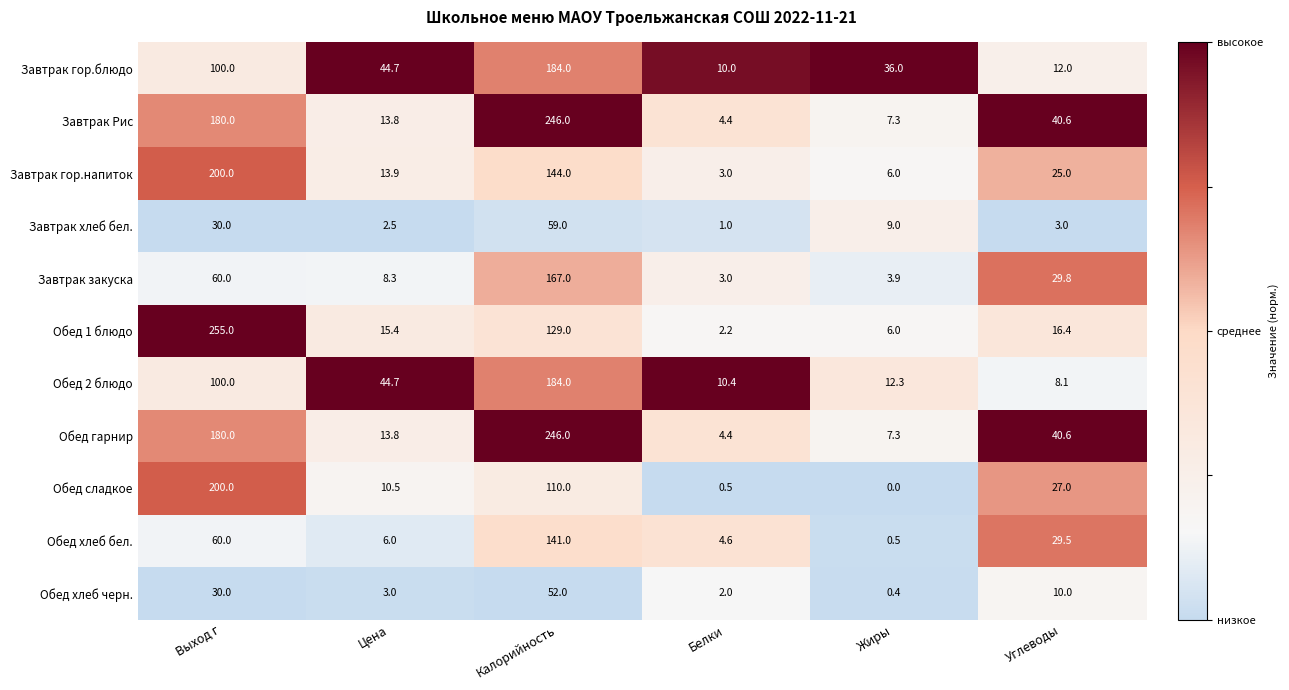

Where is Обед 2 блюдо nearest to the value 96?

Выход г